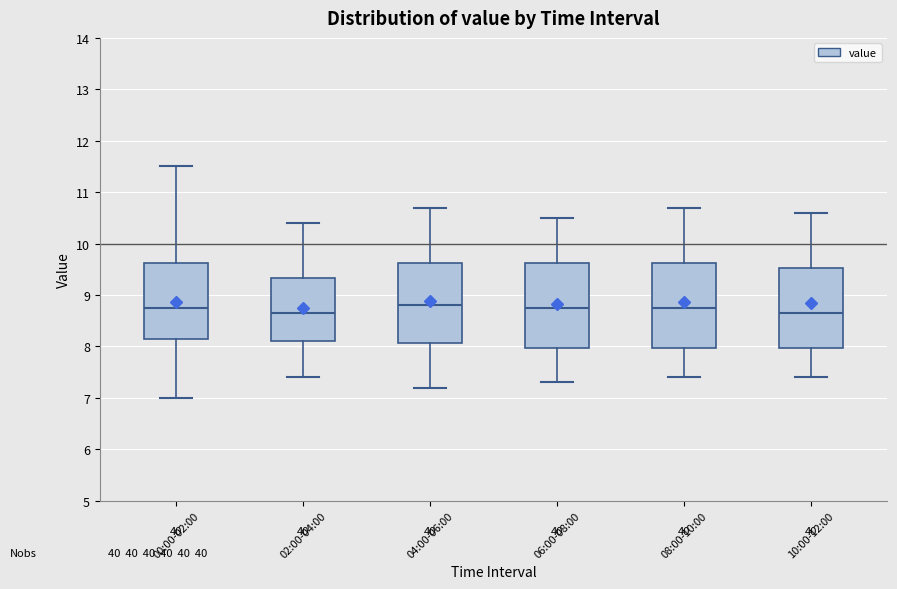

Reading left to right, transcribe this box plot: for each box, give where its median line is, the range the box spans, and where its two whiskers end, as read against the y-axis. The values are not printed on the chart, so give them approximately, as read against the axis.

00:00-02:00: median 8.8, box 8.2 to 9.6, whiskers 7.0 to 11.5
02:00-04:00: median 8.7, box 8.1 to 9.3, whiskers 7.4 to 10.4
04:00-06:00: median 8.8, box 8.1 to 9.6, whiskers 7.2 to 10.7
06:00-08:00: median 8.8, box 8.0 to 9.6, whiskers 7.3 to 10.5
08:00-10:00: median 8.8, box 8.0 to 9.6, whiskers 7.4 to 10.7
10:00-12:00: median 8.7, box 8.0 to 9.5, whiskers 7.4 to 10.6